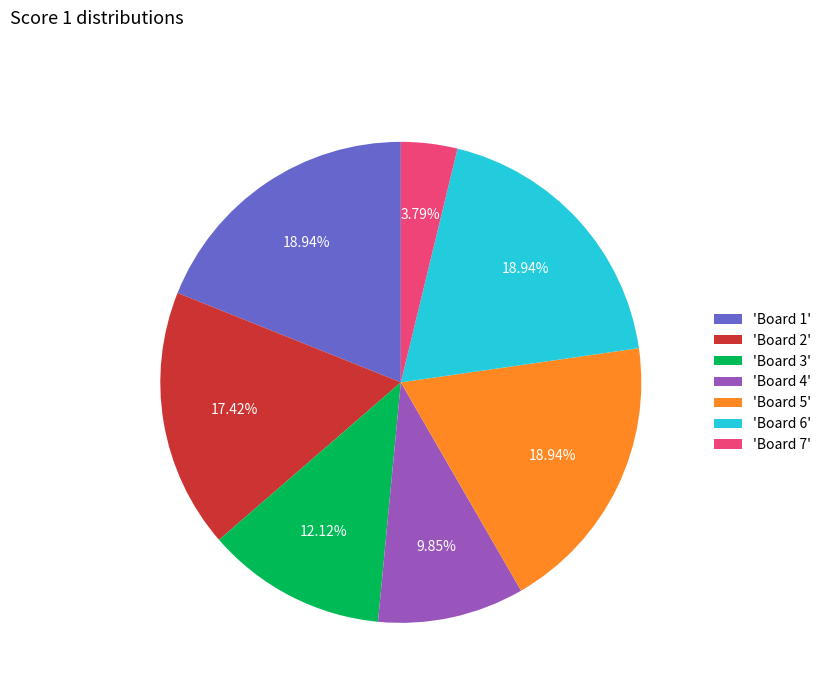

Combined, do 'Board 6' and 'Board 5' account for over 50%?

No